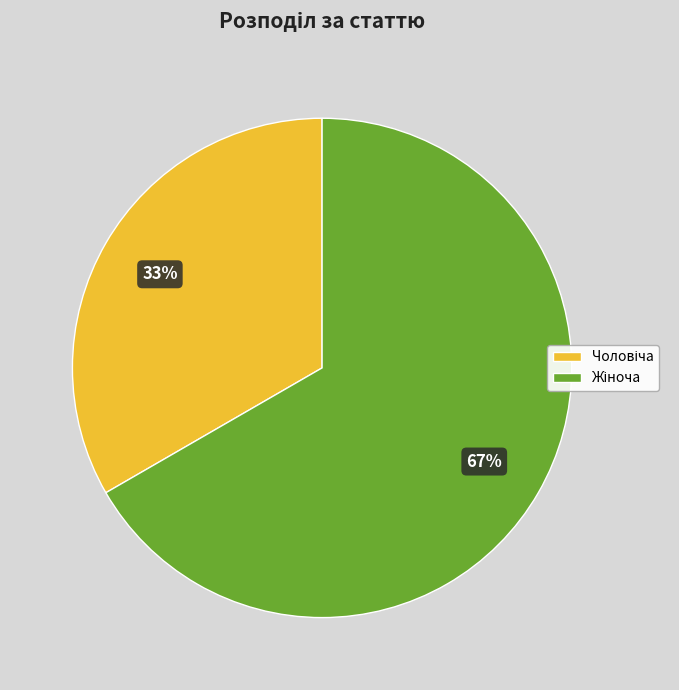

To the nearest percent, what is the average slice percentage?

50%